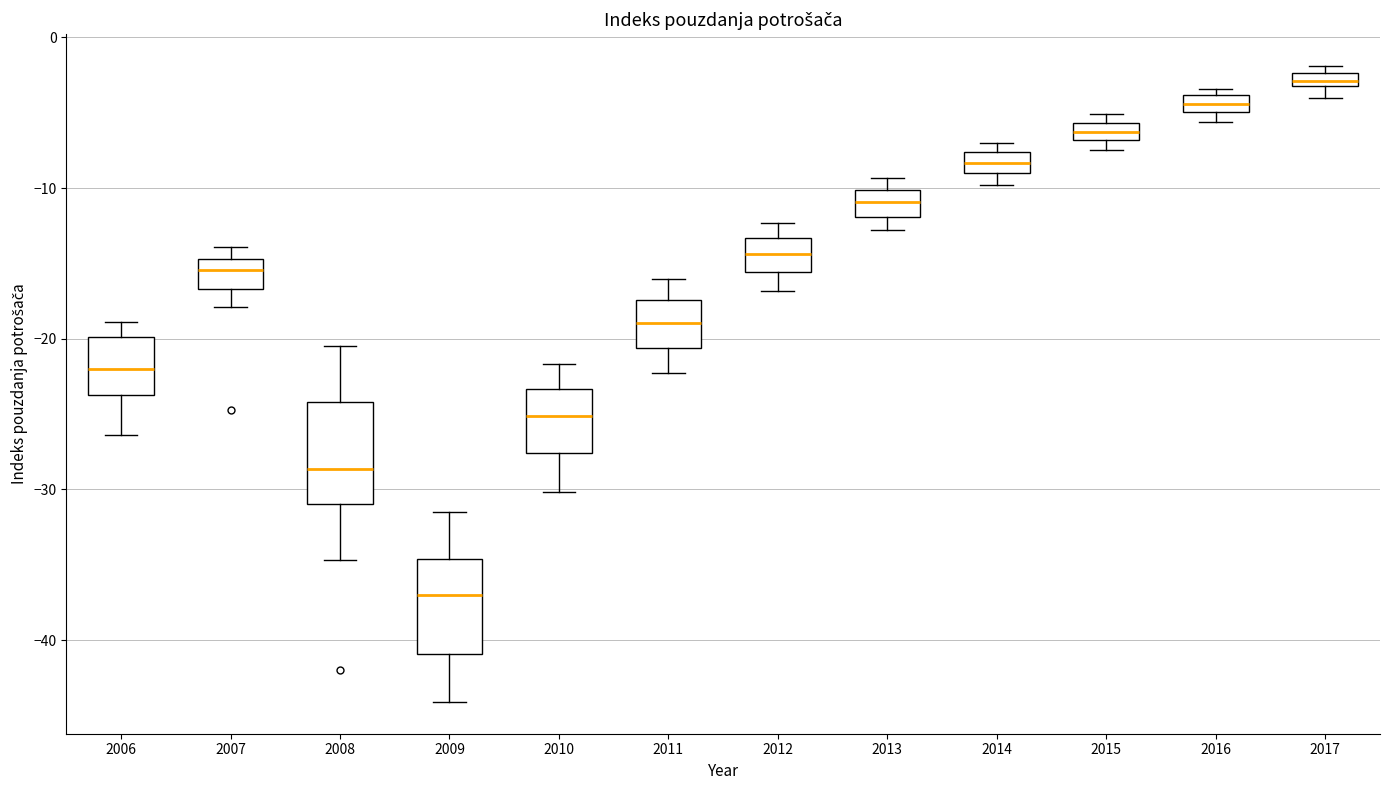

Which box has the lowest median line?

2009